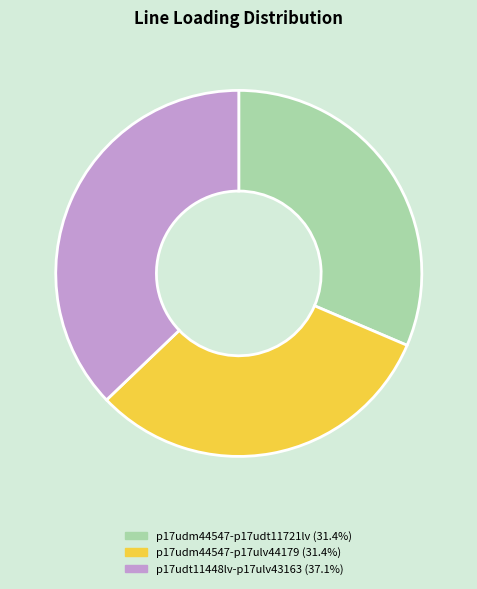

Does any single category account for the majority?

No